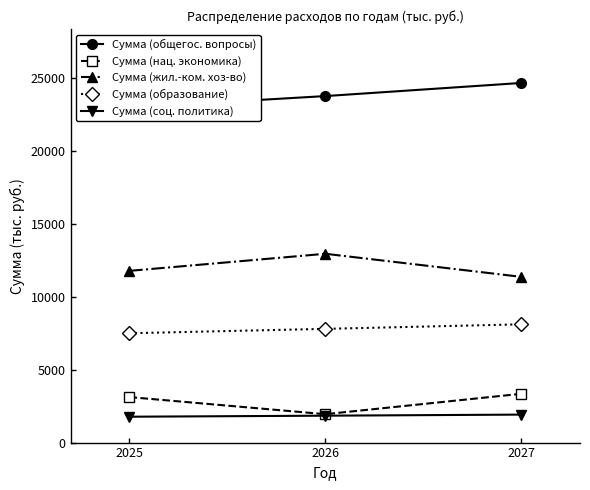

Reading right to left, list all the values displayed in this chart.

Сумма (общегос. вопросы): 24693.3	23792.9	23009.8
Сумма (нац. экономика): 3350.0	1950.0	3125.0
Сумма (жил.-ком. хоз-во): 11380.4	12964.8	11791.2
Сумма (образование): 8120.7	7808.4	7508.1
Сумма (соц. политика): 1921.1	1847.2	1776.2